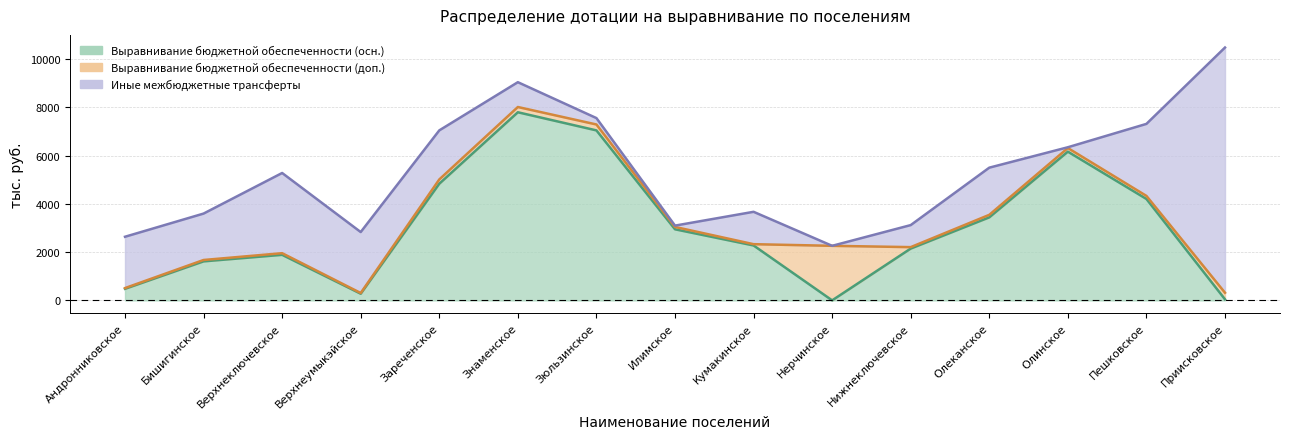

At Верхнеумыкэйское, list the series in order from smallest to largest.

Выравнивание бюджетной обеспеченности (доп.), Выравнивание бюджетной обеспеченности (осн.), Иные межбюджетные трансферты